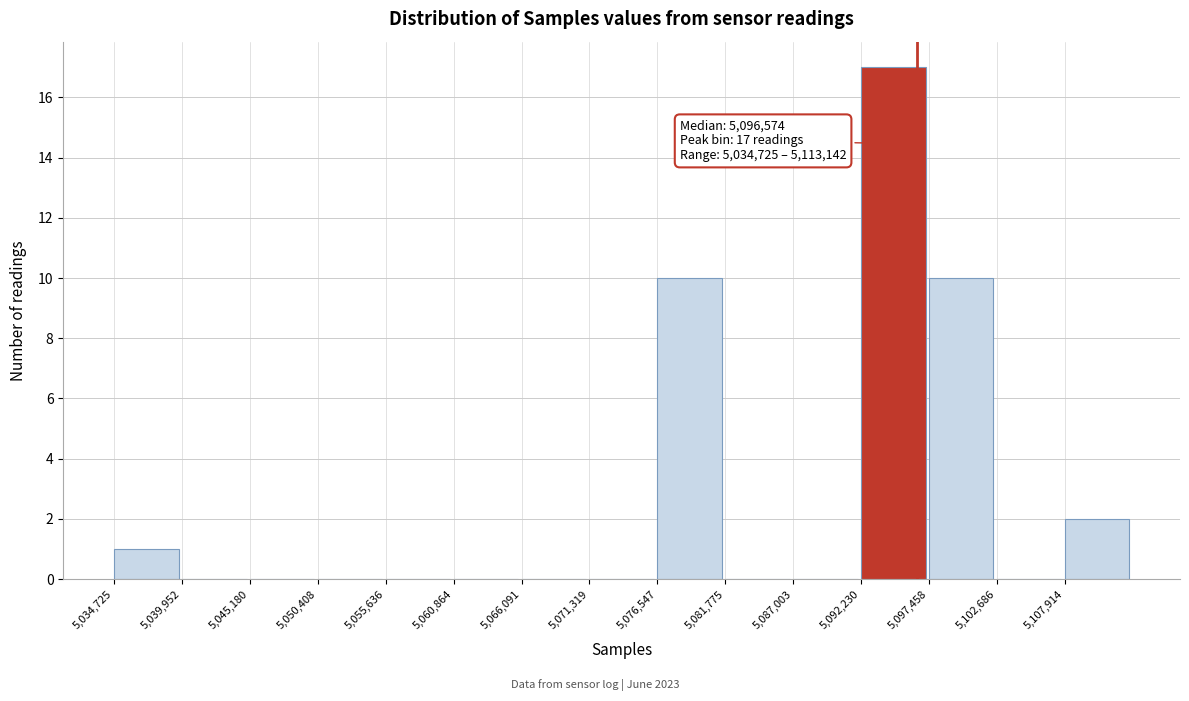

Over which range of the x-axis is the bar tallest?

5092000 to 5097000